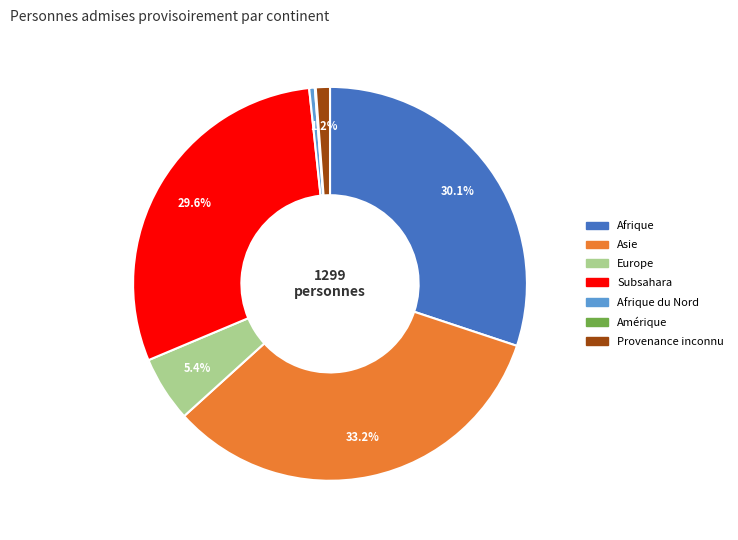

Is there any slice that represents more than half of the pie?

No